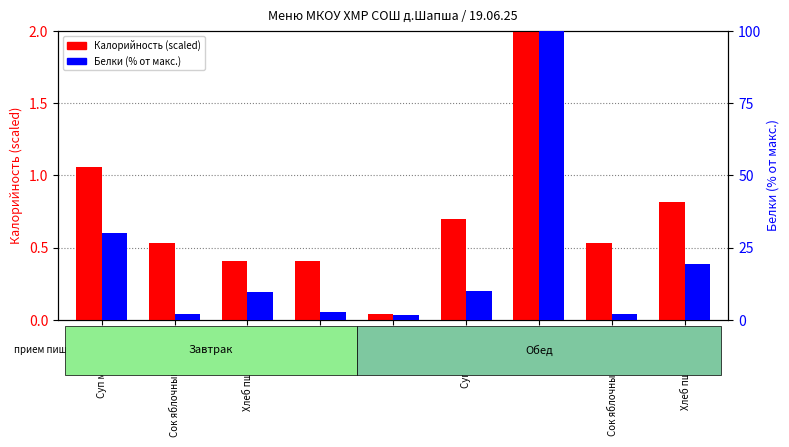

The Белки (% от макс.) series shows 3.5 at Сок яблочный\n(обед). True or false?

False